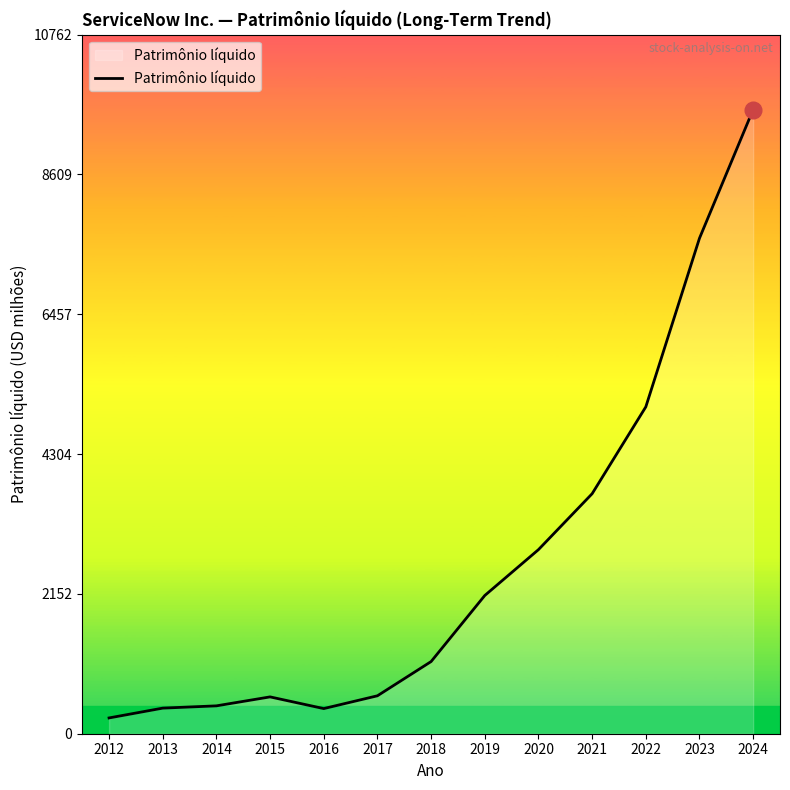

What is the minimum value shown in the chart?

243